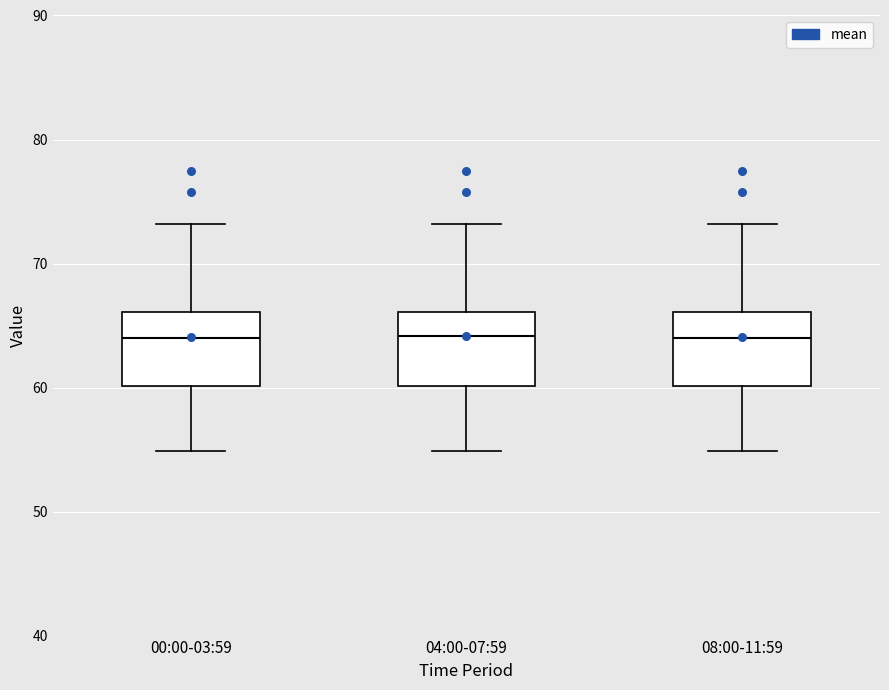

Reading left to right, transcribe this box plot: for each box, give where its median line is, the range the box spans, and where its two whiskers end, as read against the y-axis. The values are not printed on the chart, so give them approximately, as read against the axis.

00:00-03:59: median 64, box 60 to 66, whiskers 55 to 73
04:00-07:59: median 64, box 60 to 66, whiskers 55 to 73
08:00-11:59: median 64, box 60 to 66, whiskers 55 to 73